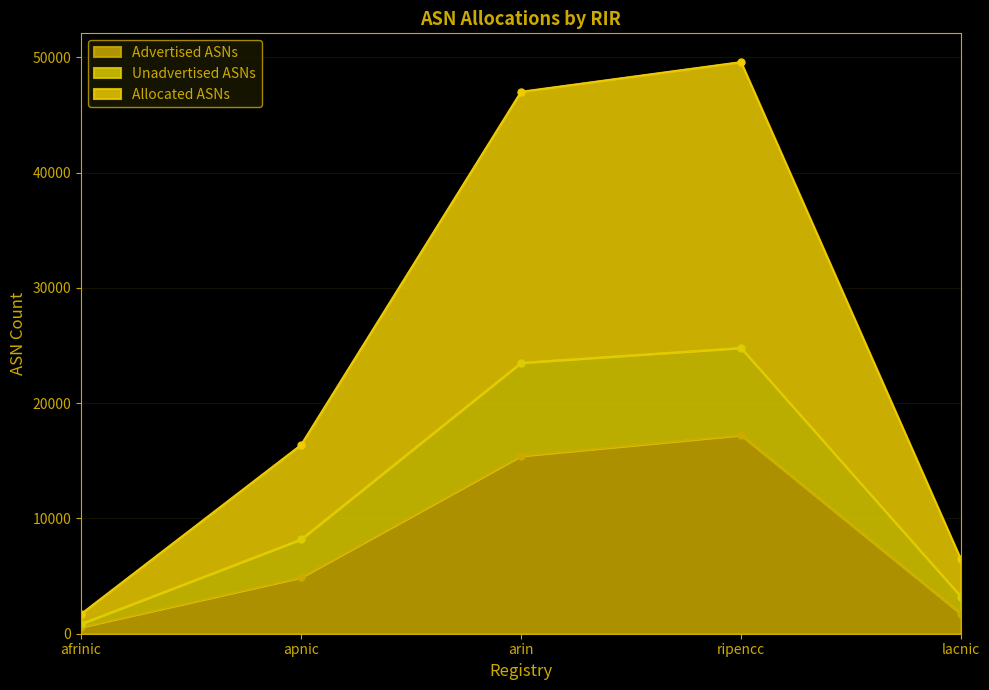

What are all the series names shown in the legend?

Advertised ASNs, Unadvertised ASNs, Allocated ASNs